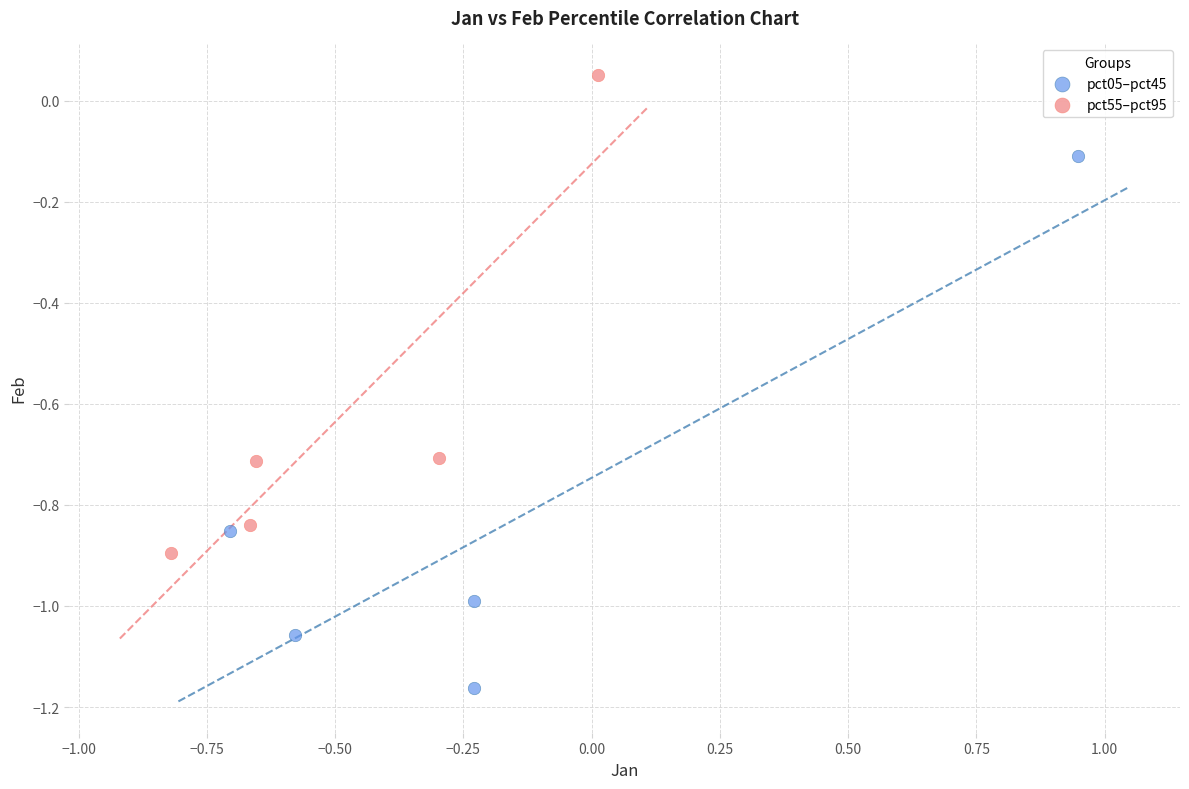

Which series reaches the minimum Y coordinate?

pct05–pct45